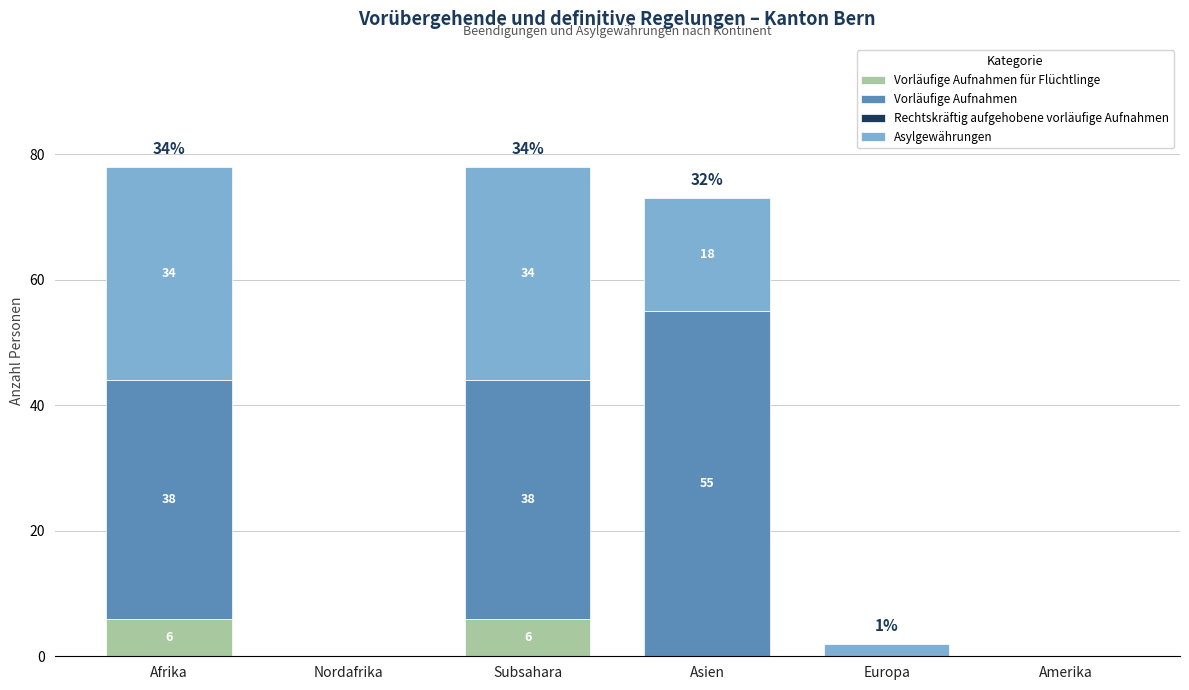

What is the total value across all series at Afrika?

78